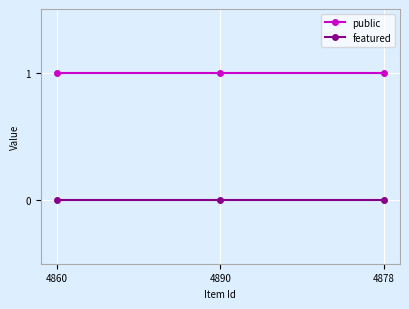

Does the chart display data point markers on the line(s)?

Yes